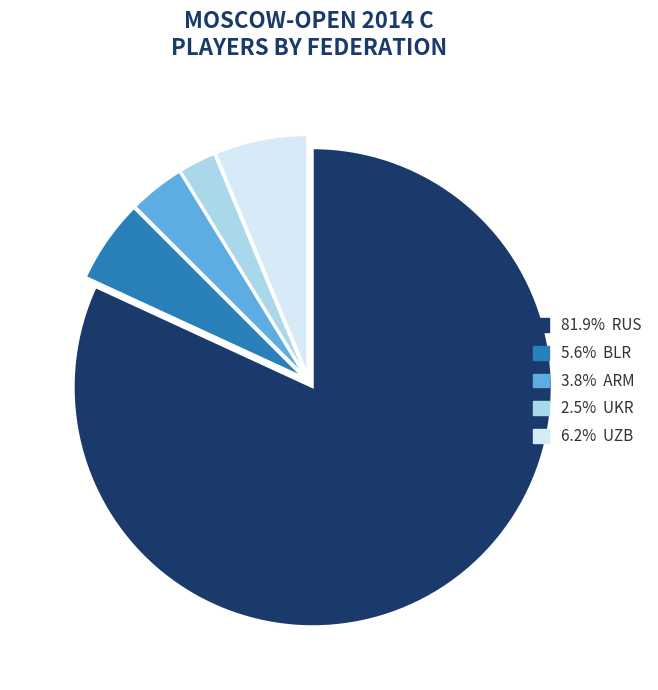

How many segments does this pie chart have?

5